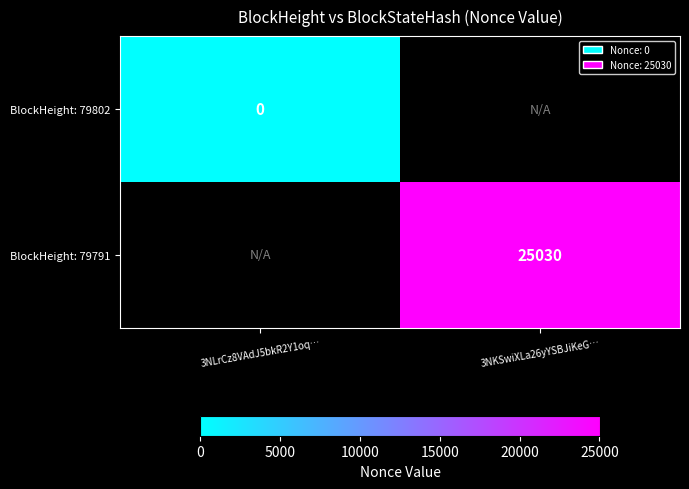

The BlockHeight: 79791 series shows 25030 at 3NKSwiXLa26yYSBJiKeG…. True or false?

True